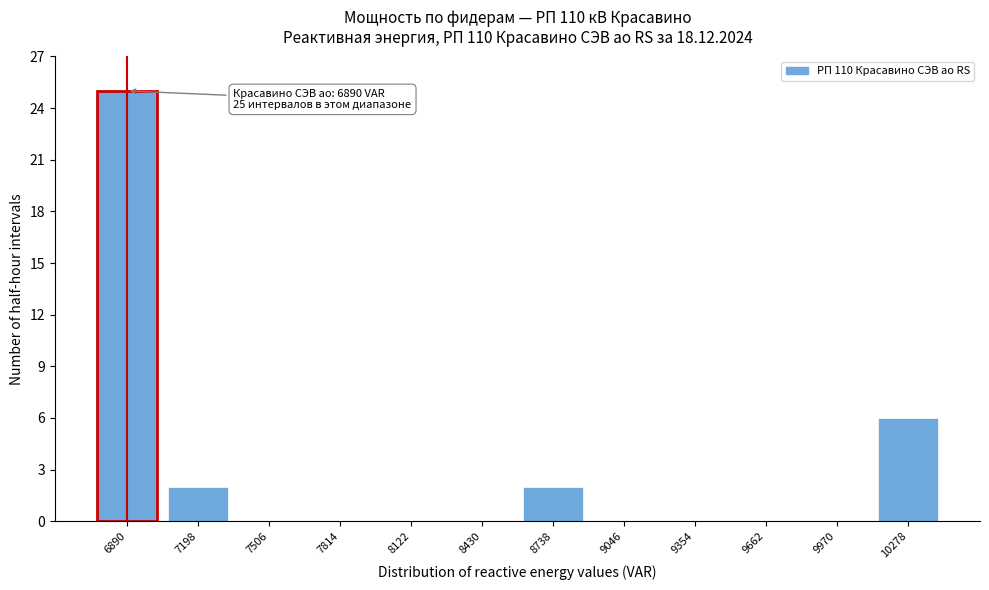

Reading left to right, what are all the values shown in this chart?

6890=25	7198=2	7506=0	7814=0	8122=0	8430=0	8738=2	9046=0	9354=0	9662=0	9970=0	10278=6